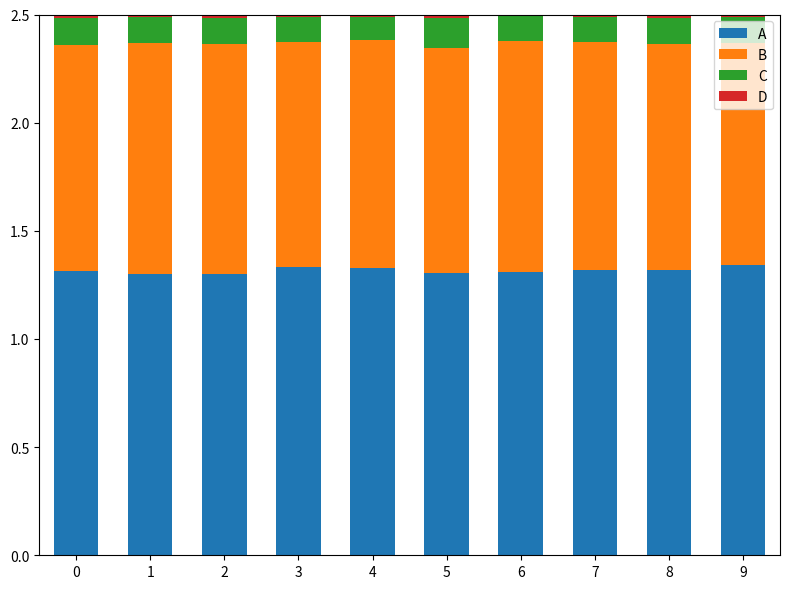

The A series shows 1.3 at 6. True or false?

True